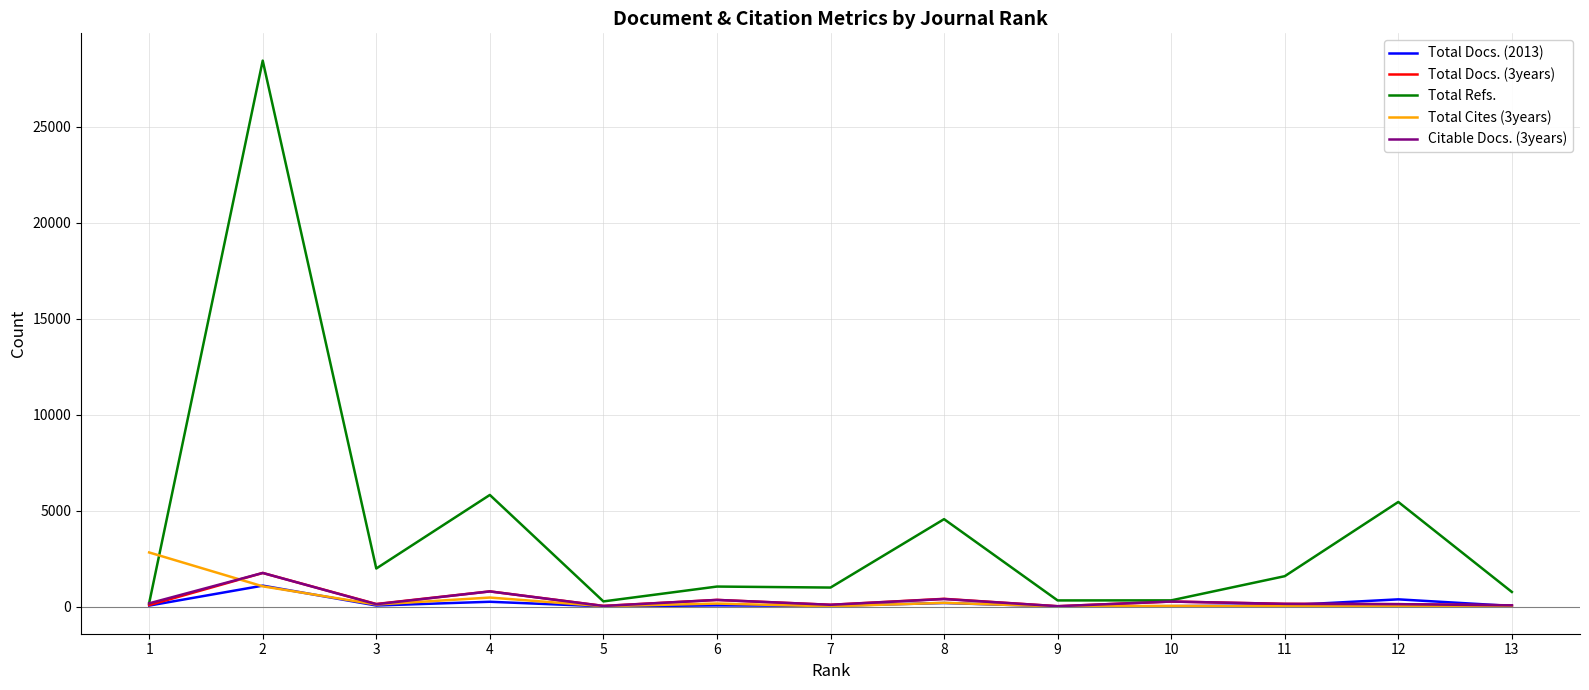

What is the difference between the Total Docs. (3years) values at 5 and 1?

40